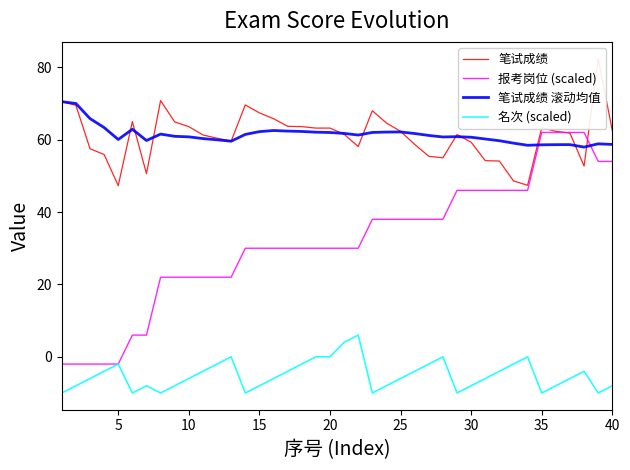

The value of 报考岗位 (scaled) at 40 is 25.9. True or false?

False